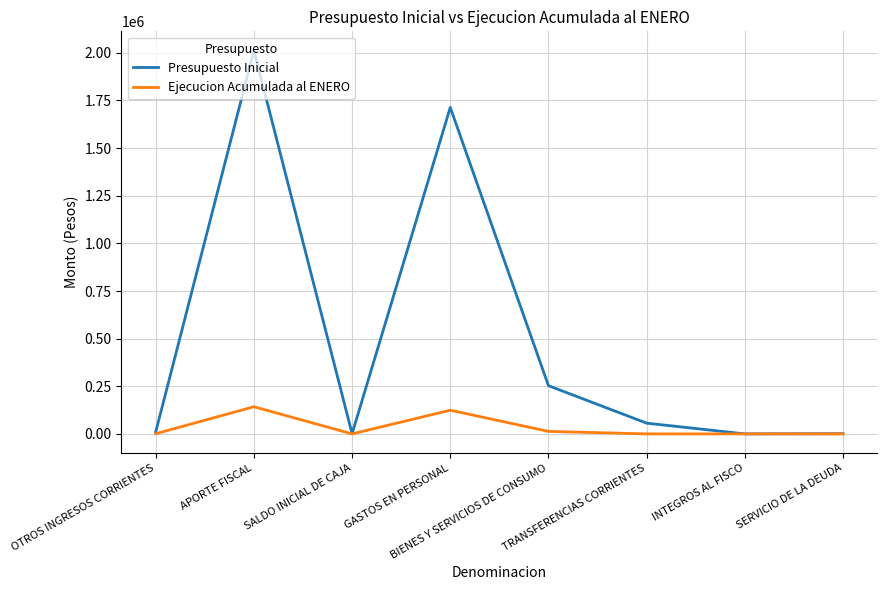

What position from the right is GASTOS EN PERSONAL?

5